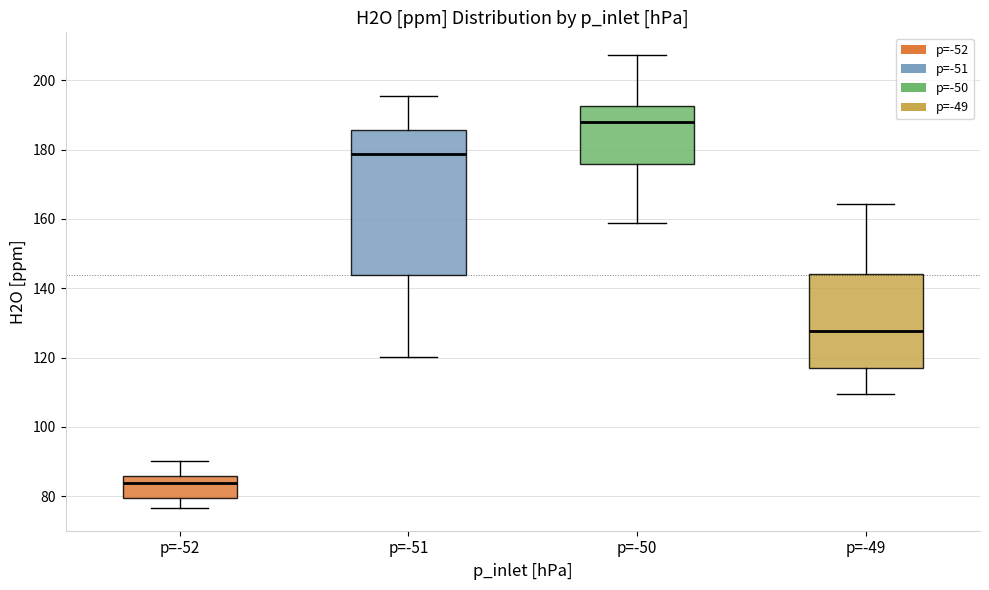

Reading left to right, transcribe this box plot: for each box, give where its median line is, the range the box spans, and where its two whiskers end, as read against the y-axis. The values are not printed on the chart, so give them approximately, as read against the axis.

p=-52: median 84, box 80 to 86, whiskers 76 to 90
p=-51: median 178, box 144 to 186, whiskers 120 to 196
p=-50: median 188, box 176 to 192, whiskers 158 to 208
p=-49: median 128, box 116 to 144, whiskers 110 to 164